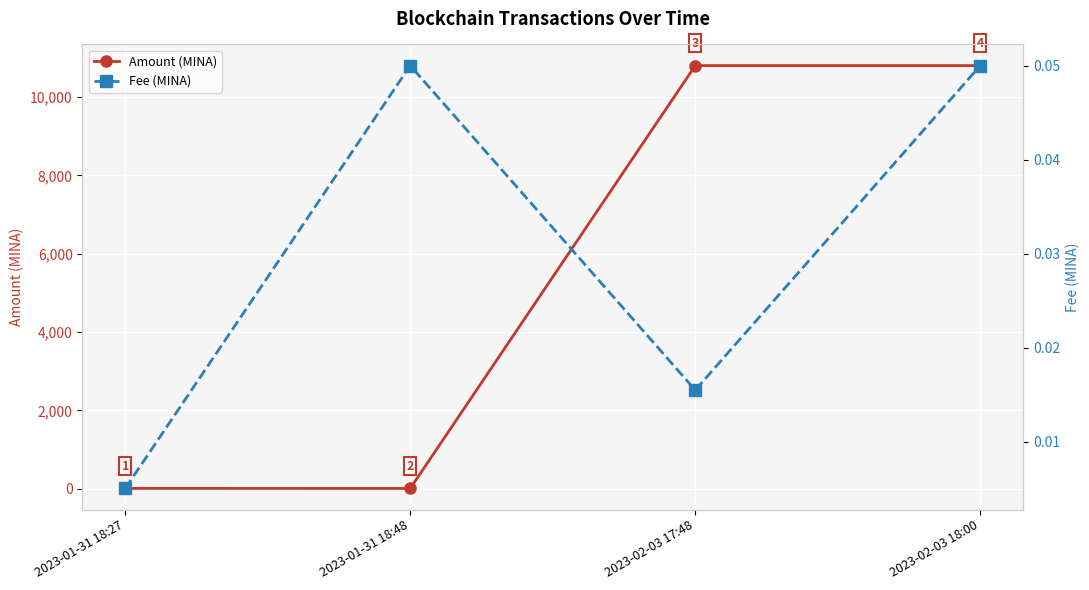

Rank the categories by Fee (MINA) value from highest to lowest.

2023-01-31 18:48, 2023-02-03 18:00, 2023-02-03 17:48, 2023-01-31 18:27